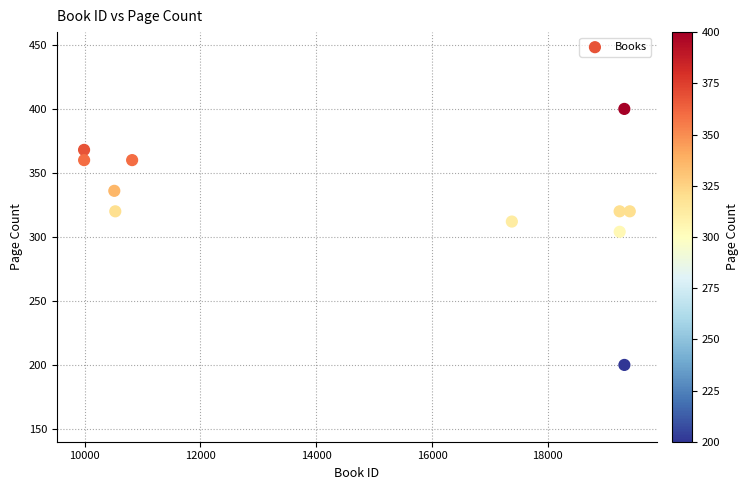

What is the average X value?

15069